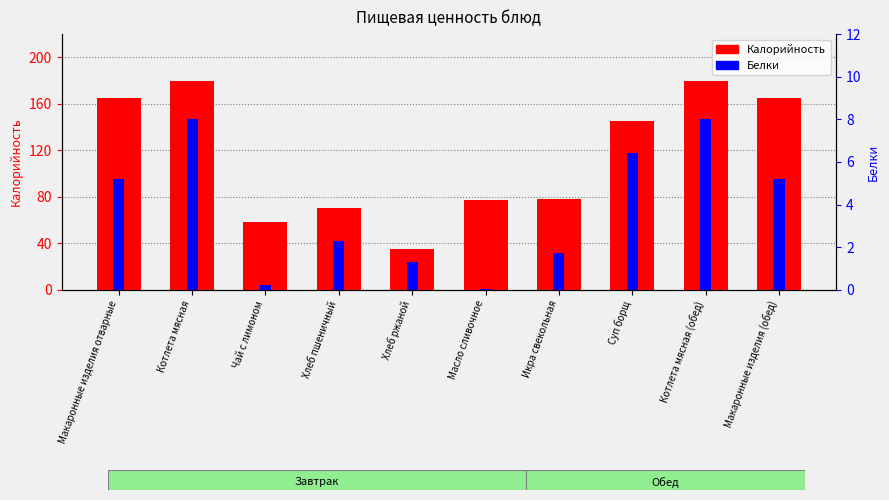

At which category is the sum across all series the highest?

Котлета мясная